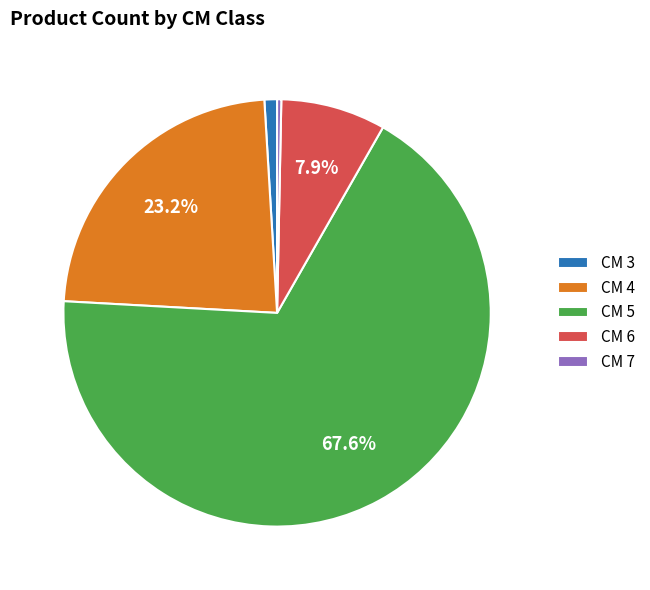

Rank the categories by value from highest to lowest.

CM 5, CM 4, CM 6, CM 3, CM 7